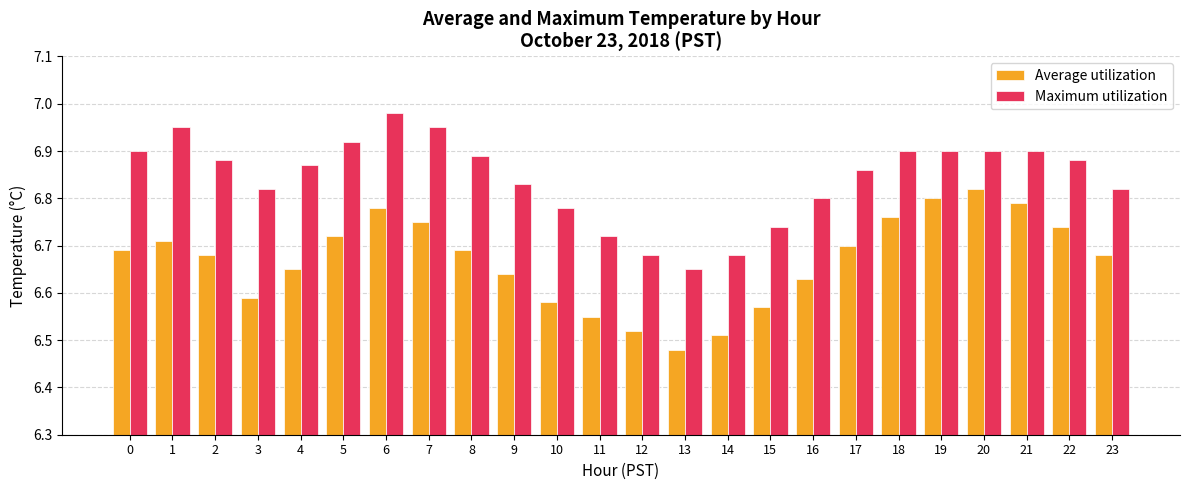

Which label corresponds to the largest value in the chart?

6